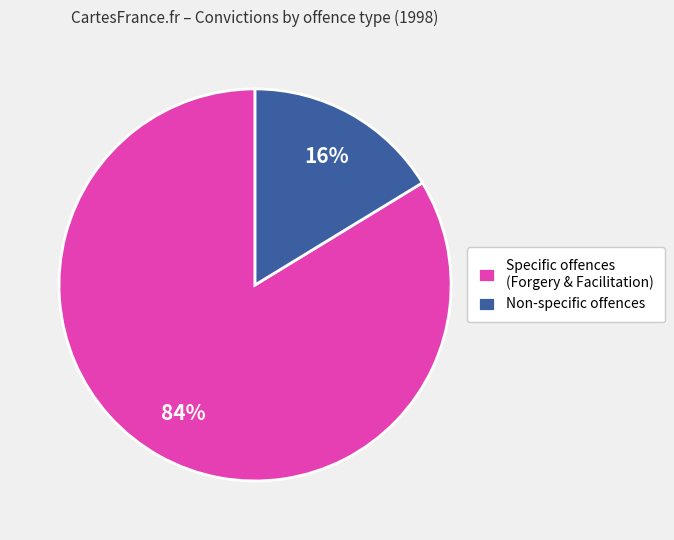

To the nearest percent, what is the average slice percentage?

50%